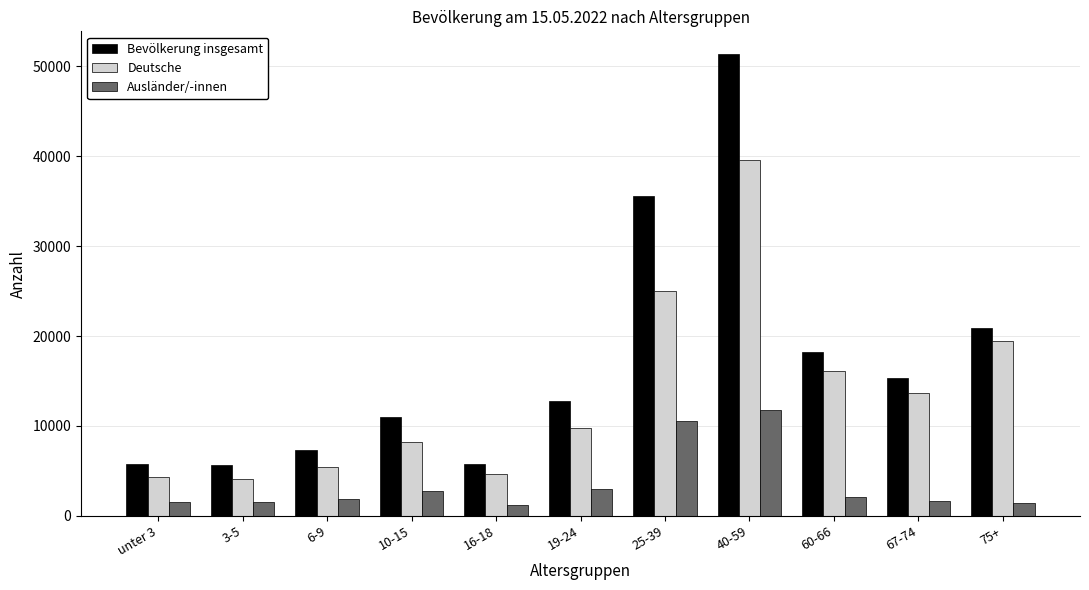

Rank the series at 60-66 from highest to lowest value.

Bevölkerung insgesamt, Deutsche, Ausländer/-innen